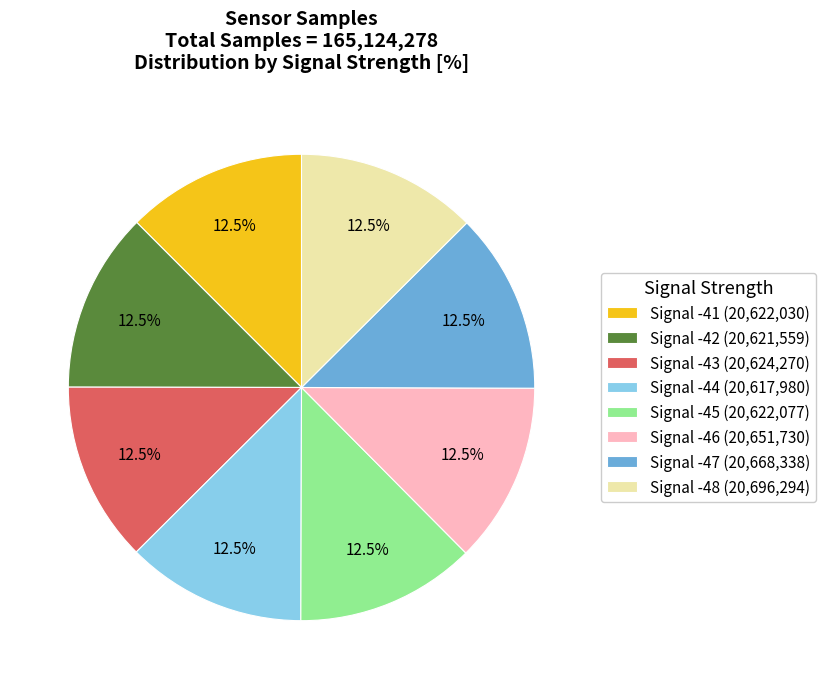

Do Signal -45 and Signal -47 together represent more than half of the pie?

No